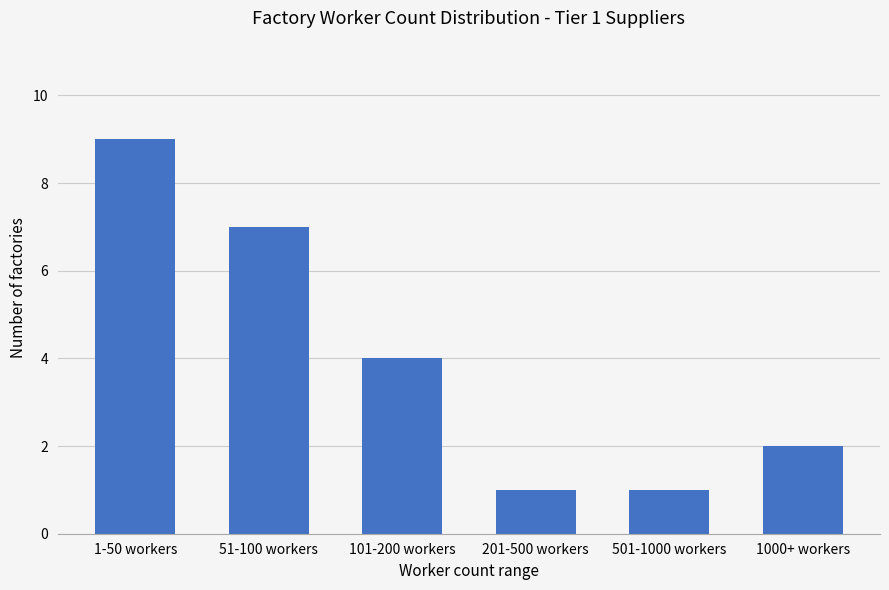

Reading left to right, transcribe all the data shown in this chart.

9	7	4	1	1	2